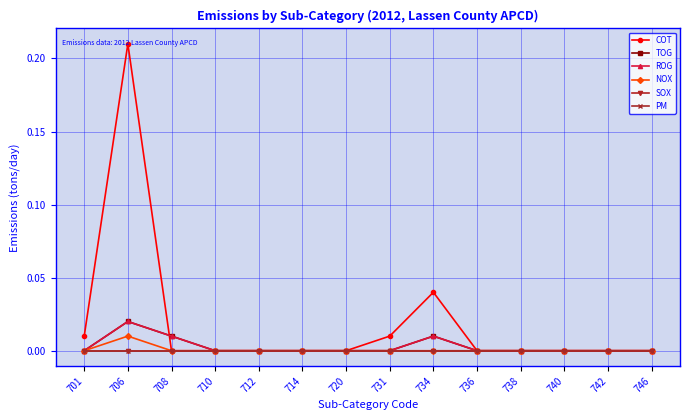

How many interior local peaks does the TOG series have?

2